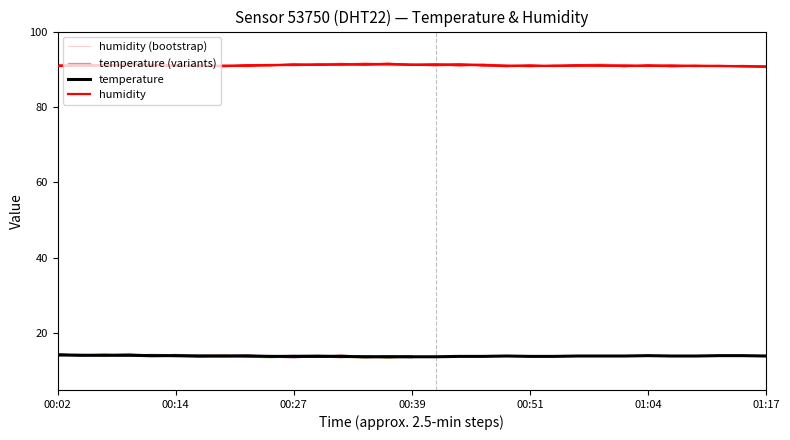

What is the maximum value for humidity?

91.3